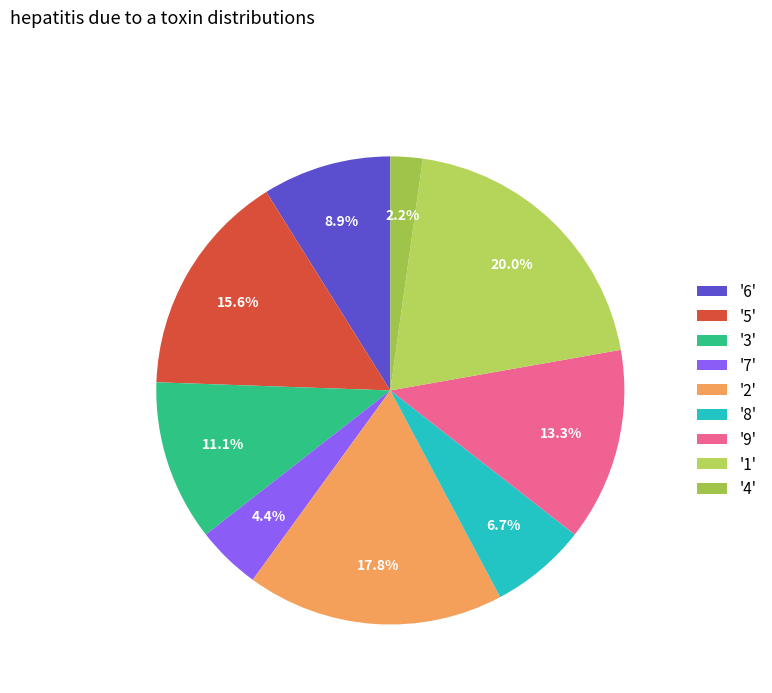

How many slices are in this pie chart?

9